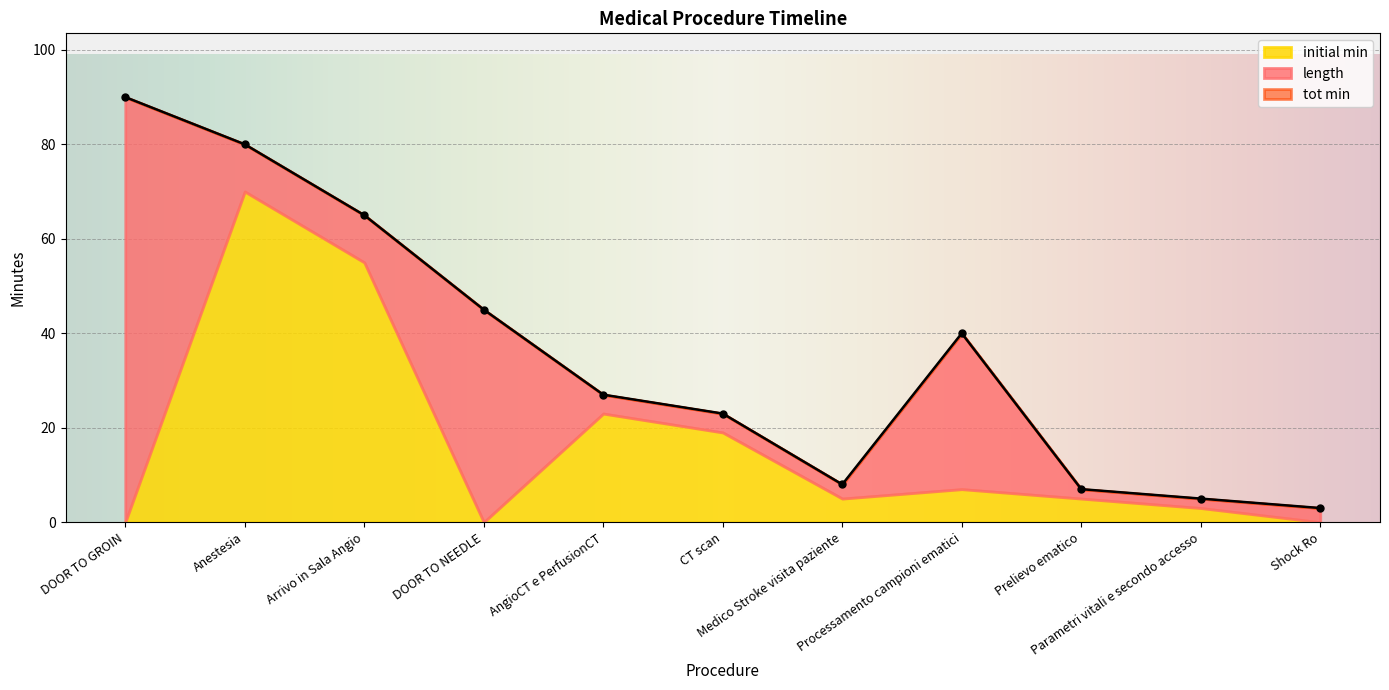

Reading left to right, what are all the values shown in this chart?

90	80	65	45	27	23	8	40	7	5	3